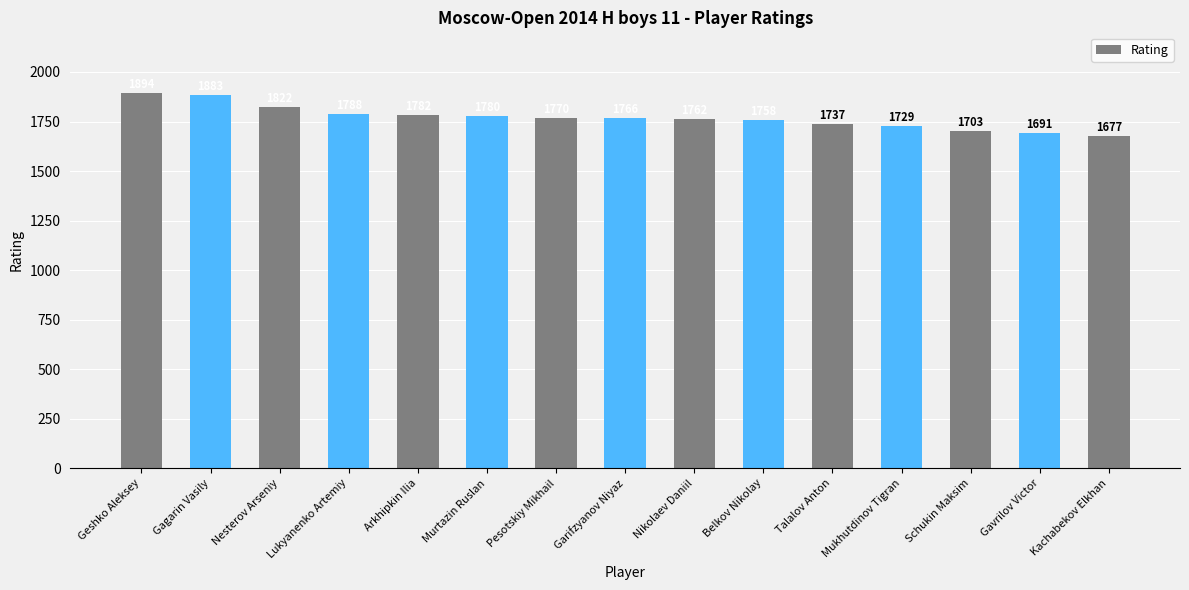

Which category has the highest value across all series?

Geshko Aleksey